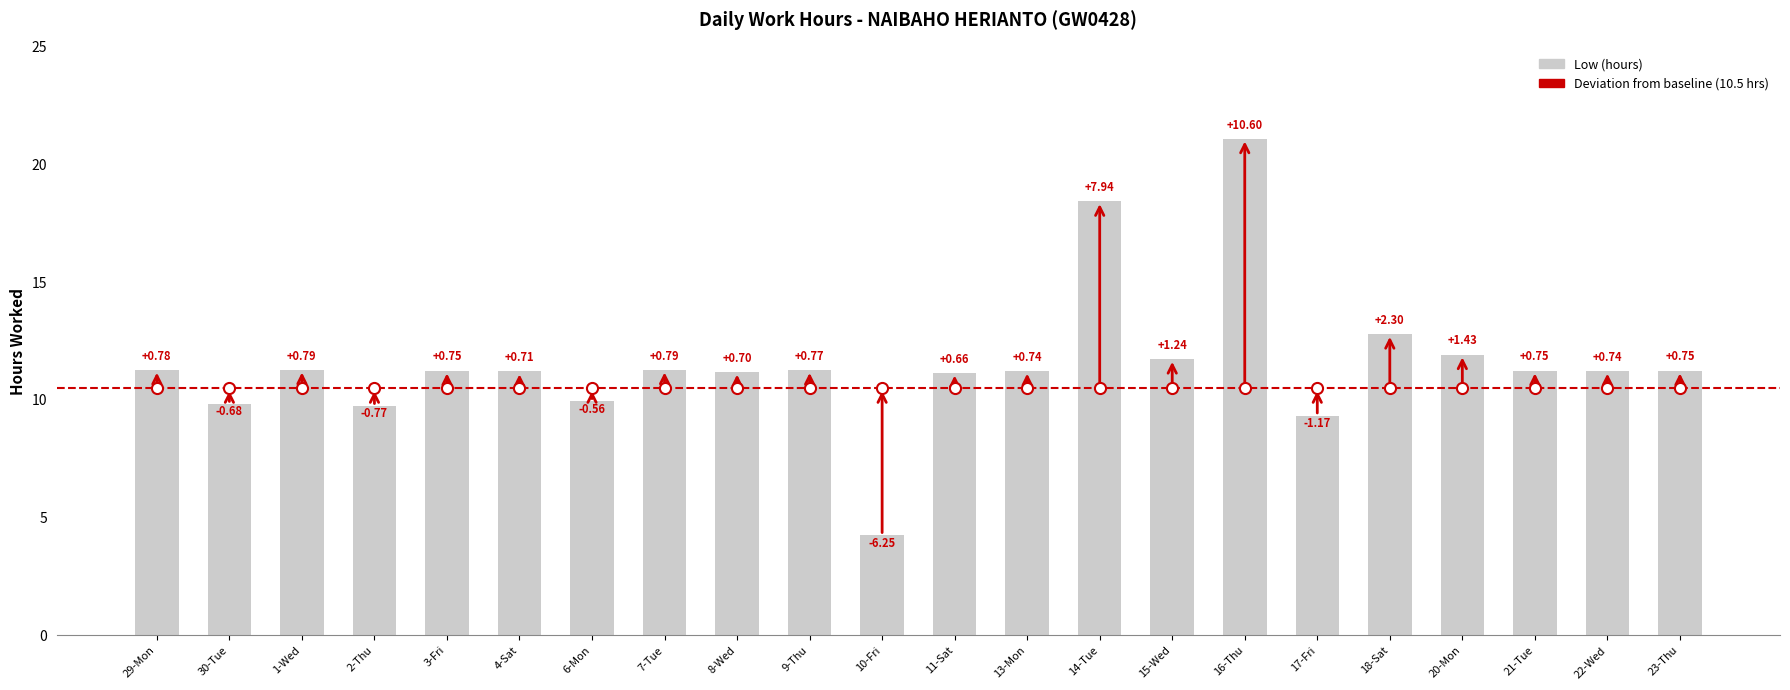

Does the chart contain any negative values?

No